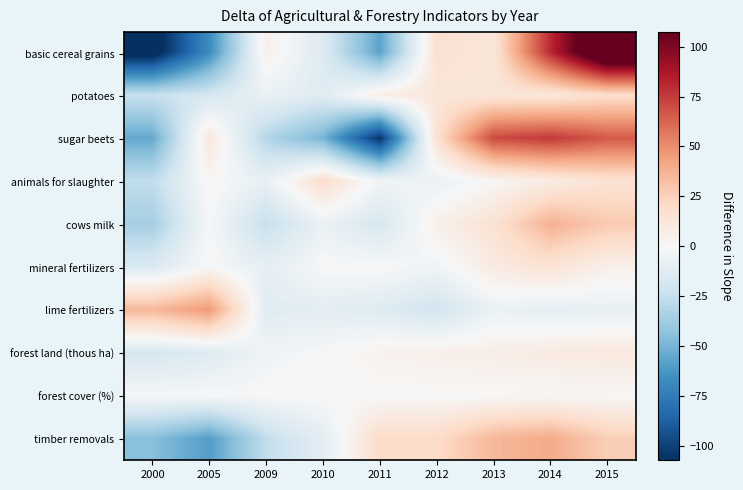

Reading left to right, what are all the values shown in this chart?

basic cereal grains: 2000=-115.3	2005=-67.3	2009=5.7	2010=-14.3	2011=-57.3	2012=16.7	2013=12.7	2014=80.7	2015=138.7
potatoes: 2000=-24.3	2005=-18.3	2009=-7.3	2010=-13.3	2011=7.7	2012=12.7	2013=12.7	2014=11.7	2015=18.7
sugar beets: 2000=-55.1	2005=11.9	2009=-31.1	2010=-50.1	2011=-105.1	2012=16.9	2013=70.9	2014=75.9	2015=65.9
animals for slaughter: 2000=-26.6	2005=1.4	2009=-8.6	2010=18.4	2011=-3.6	2012=-6.6	2013=1.4	2014=8.4	2015=15.4
cows milk: 2000=-36.1	2005=-1.1	2009=-25.1	2010=-7.1	2011=-18.1	2012=5.9	2013=15.9	2014=37.9	2015=27.9
mineral fertilizers: 2000=-15.8	2005=0.8	2009=-9.9	2010=-0.2	2011=-0.1	2012=-4.4	2013=9.6	2014=14.8	2015=5.3
lime fertilizers: 2000=35.3	2005=46.6	2009=-12.5	2010=-10.9	2011=-13.8	2012=-20.4	2013=-6.9	2014=-9.0	2015=-8.2
forest land (thous ha): 2000=-18.1	2005=-14.0	2009=-4.0	2010=-1.0	2011=3.9	2012=5.9	2013=7.1	2014=9.4	2015=10.9
forest cover (%): 2000=-1.1	2005=-0.8	2009=-0.2	2010=-0.0	2011=0.2	2012=0.4	2013=0.5	2014=0.6	2015=0.7
timber removals: 2000=-45.1	2005=-59.5	2009=-26.5	2010=-10.5	2011=19.9	2012=19.8	2013=35.3	2014=40.3	2015=26.2